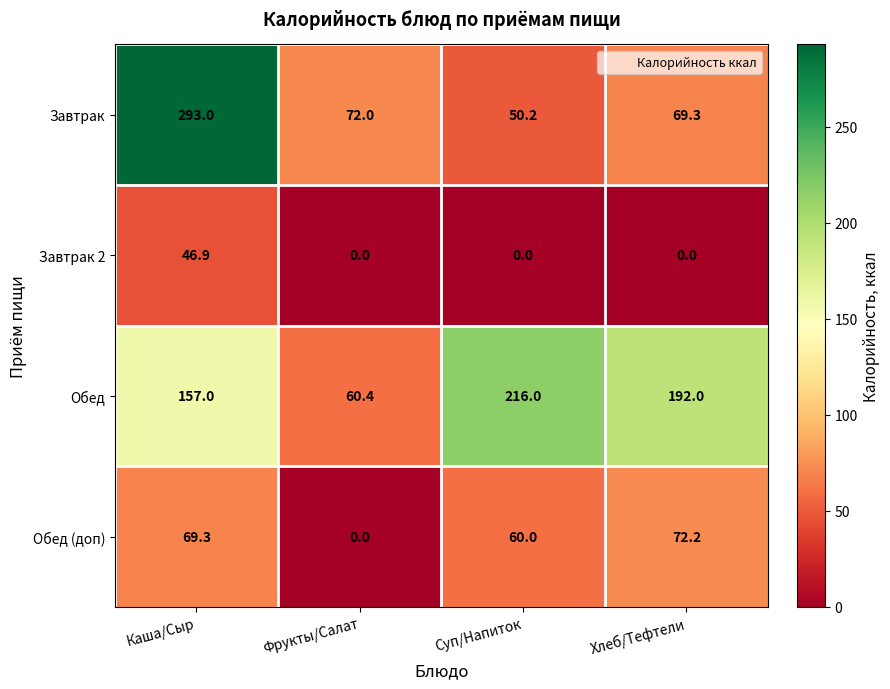

List the series in order of their overall mean, lowest first.

Завтрак 2, Обед (доп), Завтрак, Обед